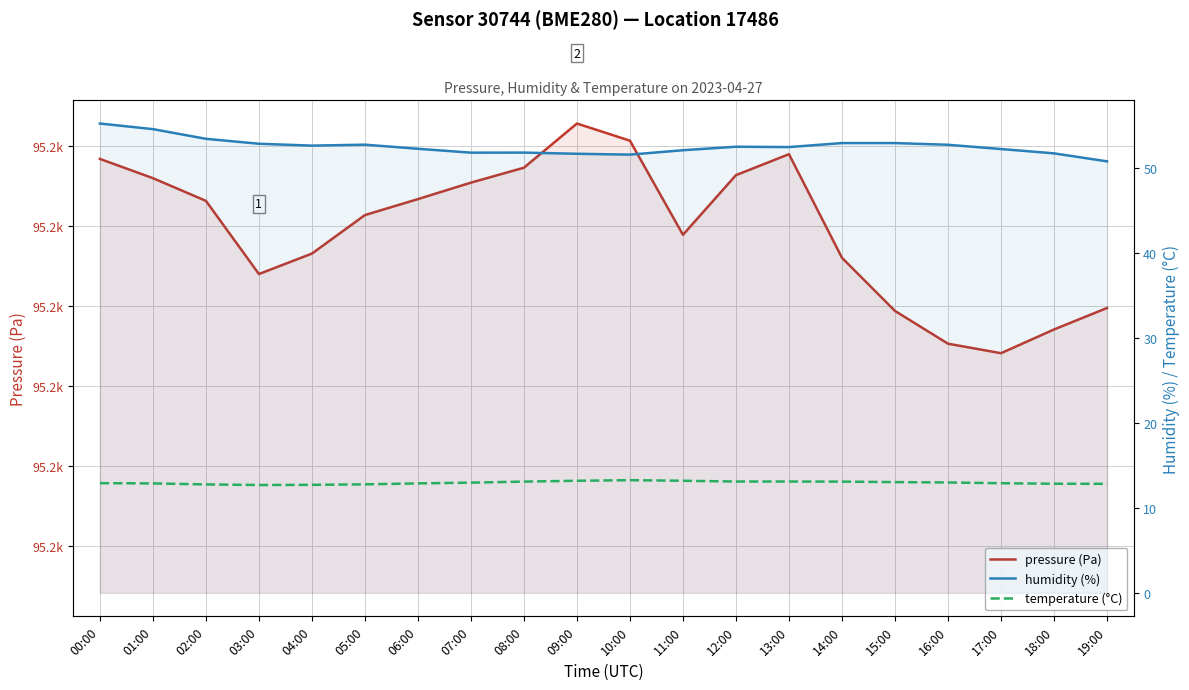

What is the average value of the pressure (Pa) series?

95209.8